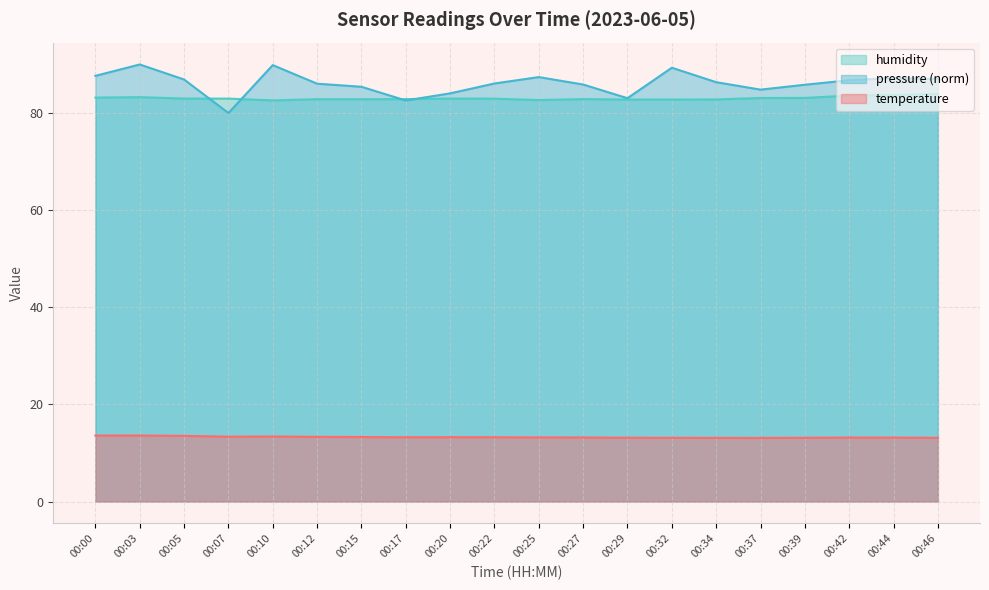

Rank the series at 00:03 from highest to lowest value.

pressure (norm), humidity, temperature